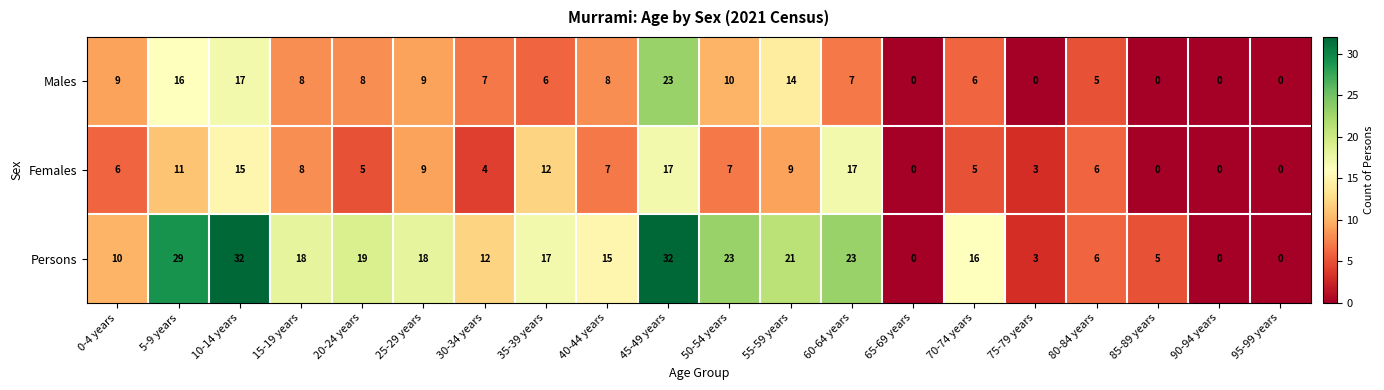

At 45-49 years, list the series in order from largest to smallest.

Persons, Males, Females